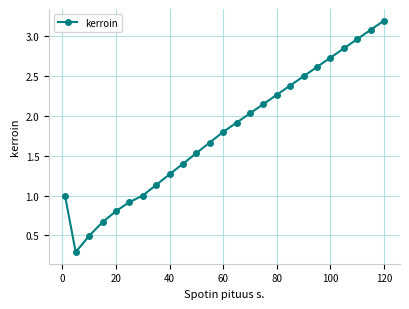

What is the value of the 10th point from the left?

1.4